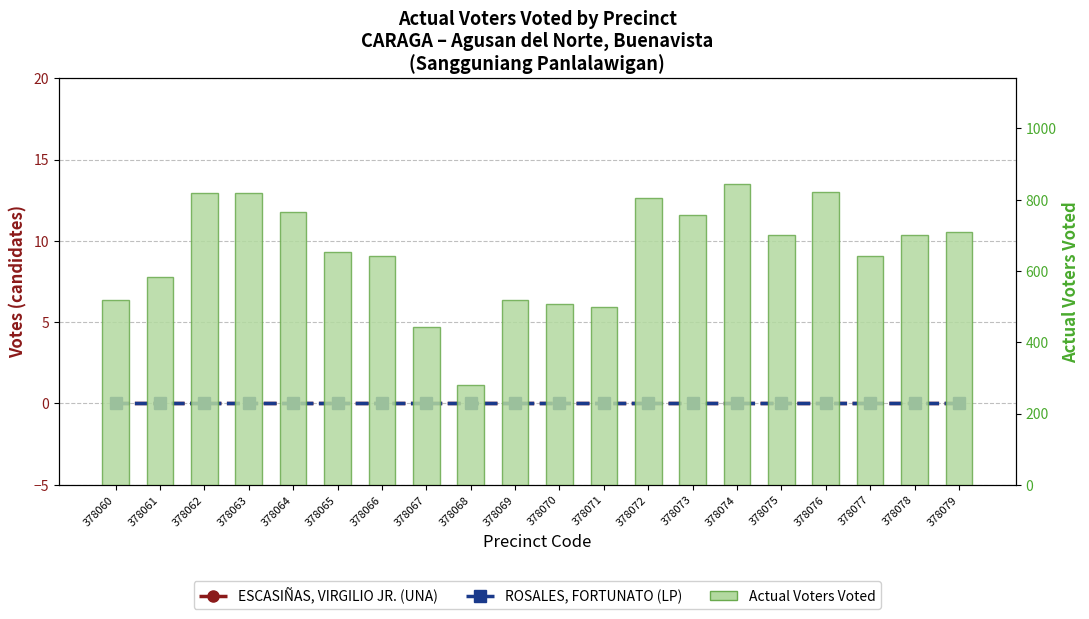

Is it true that Actual Voters Voted equals 858 at 378070?

False